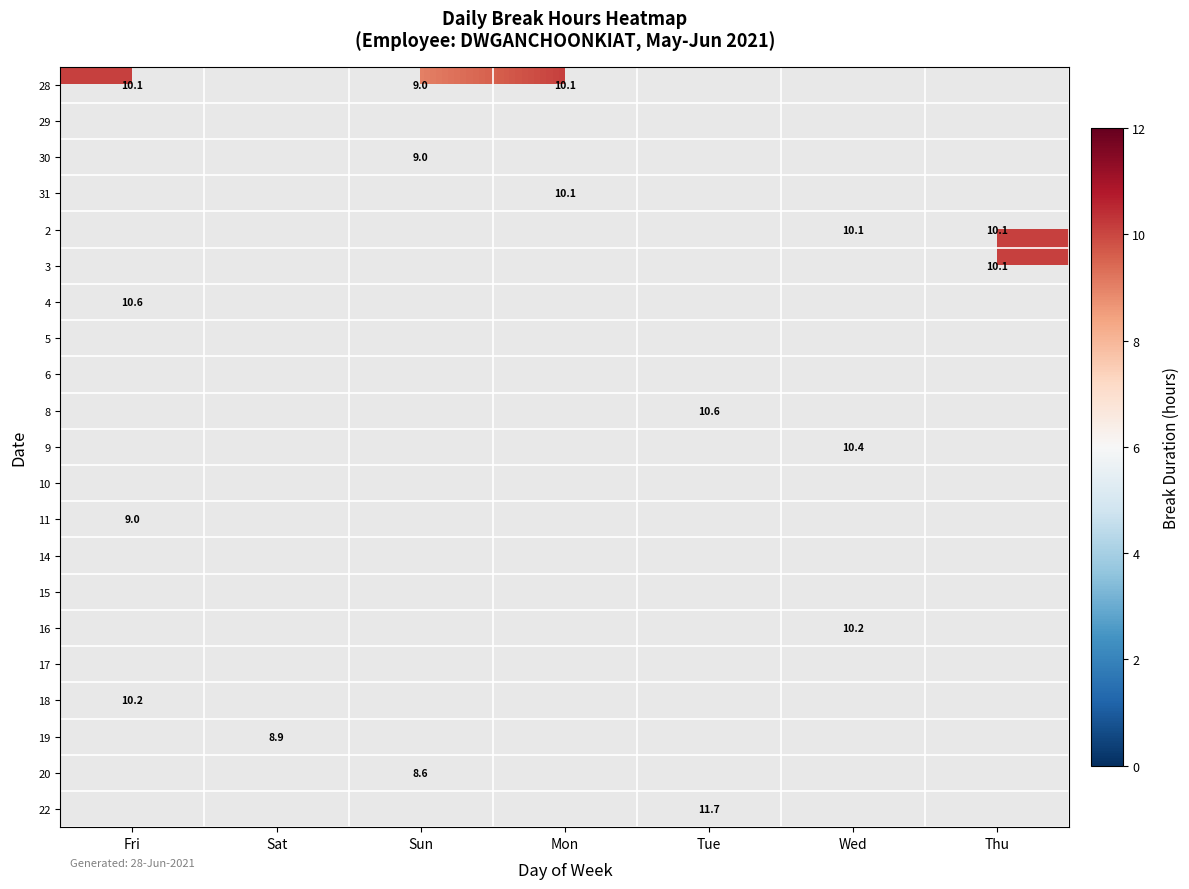

The 9 series shows 10.4 at Wed. True or false?

True